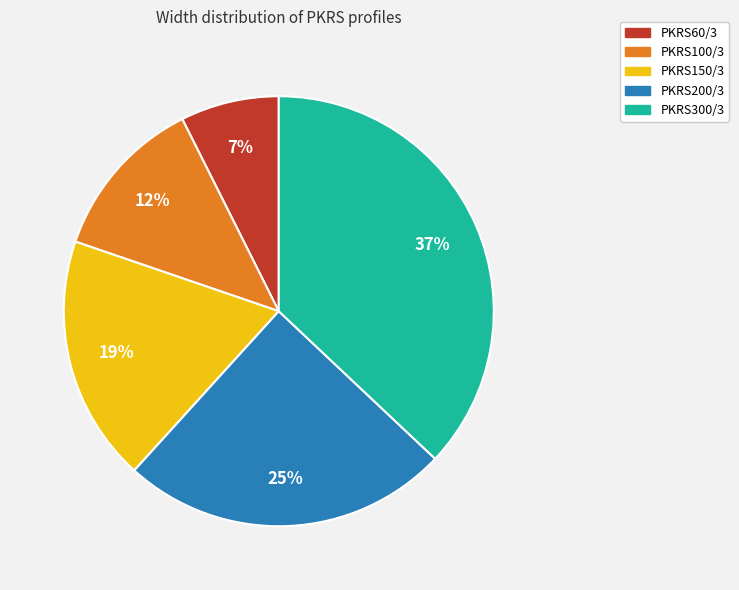

What percentage is the PKRS100/3 slice, to the nearest percent?

12%